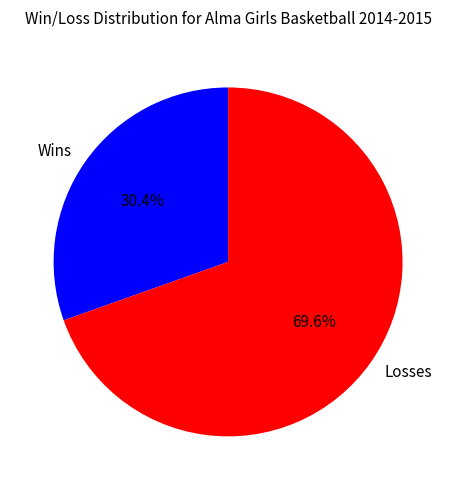

Rank the categories by value from lowest to highest.

Wins, Losses